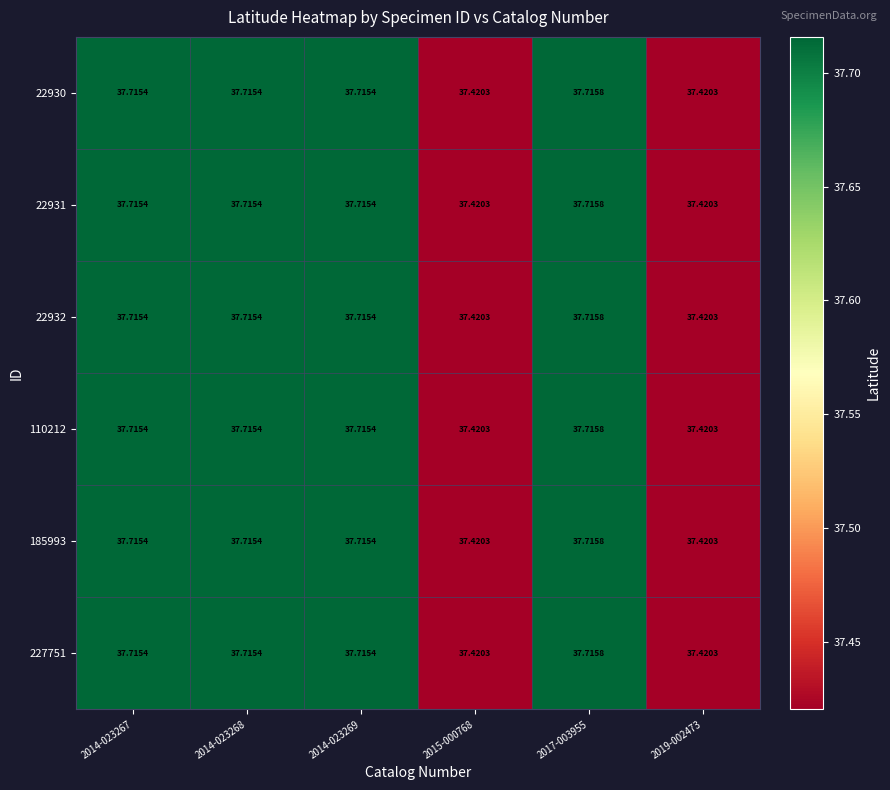

Which series has the largest range (max minus min)?

22930